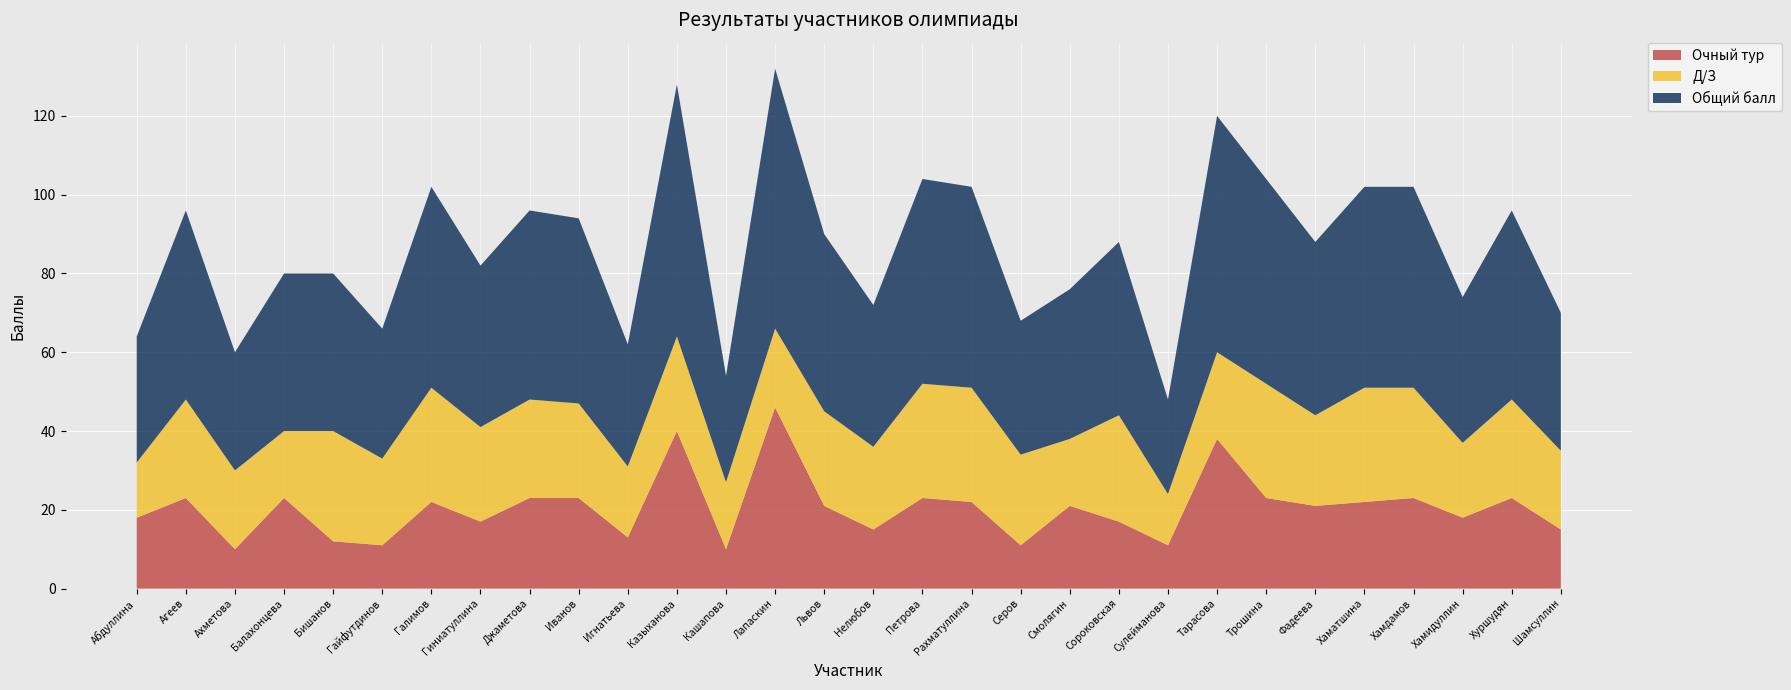

Reading left to right, extract all data points from this chart.

Общий балл: 32	48	30	40	40	33	51	41	48	47	31	64	27	66	45	36	52	51	34	38	44	24	60	52	44	51	51	37	48	35
Д/З: 14	25	20	17	28	22	29	24	25	24	18	24	17	20	24	21	29	29	23	17	27	13	22	29	23	29	28	19	25	20
Очный тур: 18	23	10	23	12	11	22	17	23	23	13	40	10	46	21	15	23	22	11	21	17	11	38	23	21	22	23	18	23	15